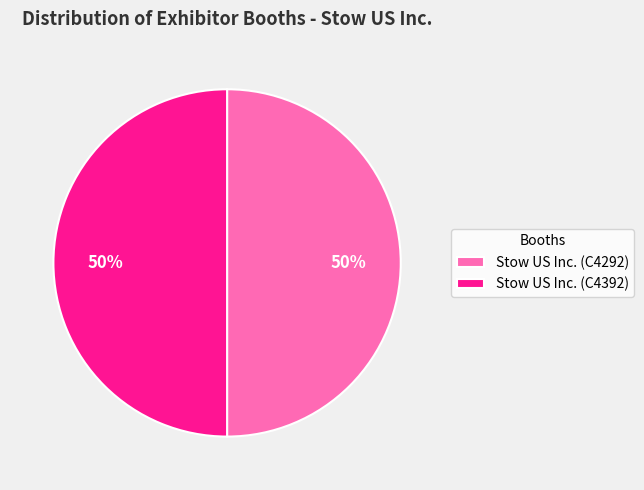

Do Stow US Inc. (C4392) and Stow US Inc. (C4292) together represent more than half of the pie?

Yes